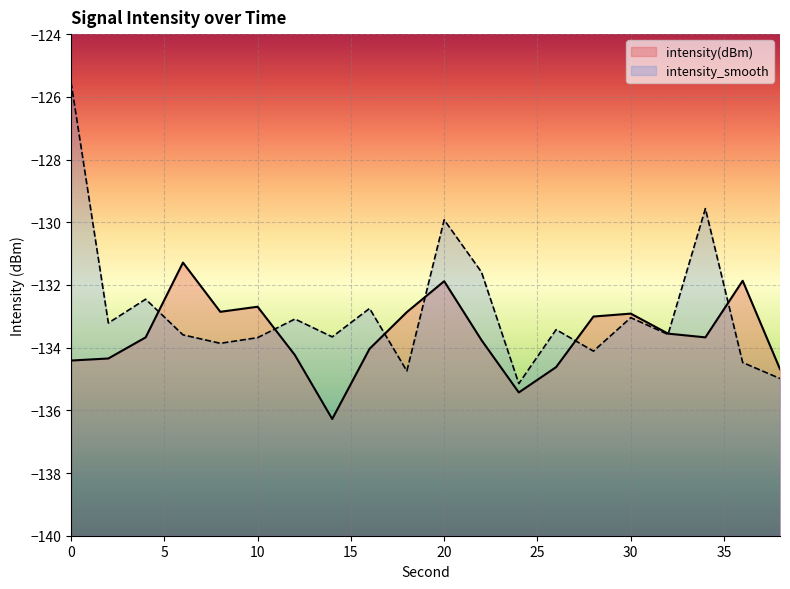

The intensity(dBm) series shows -131.9 at 36. True or false?

True